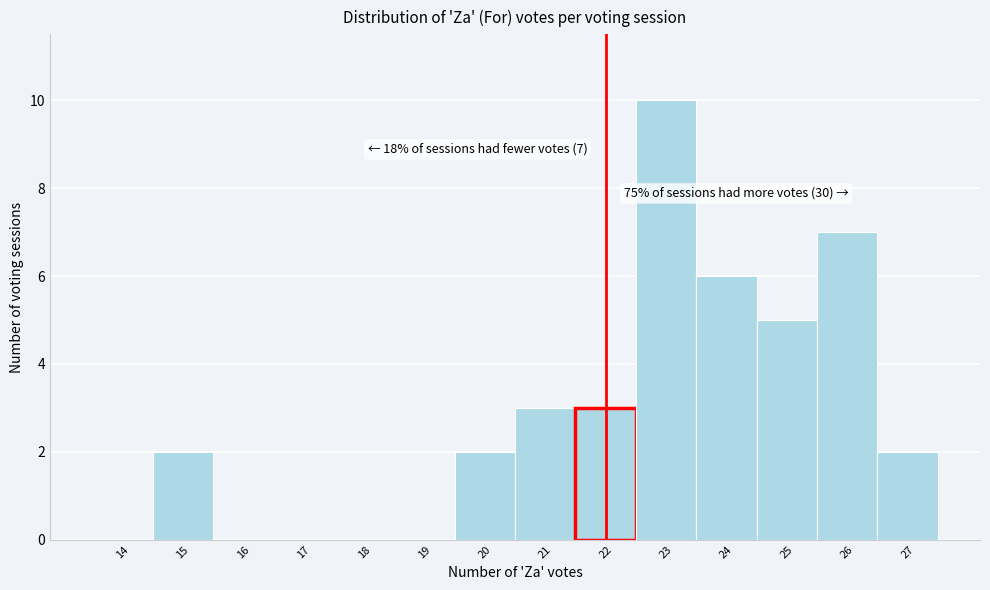

Reading left to right, what are all the values shown in this chart?

14=0	15=2	16=0	17=0	18=0	19=0	20=2	21=3	22=3	23=10	24=6	25=5	26=7	27=2